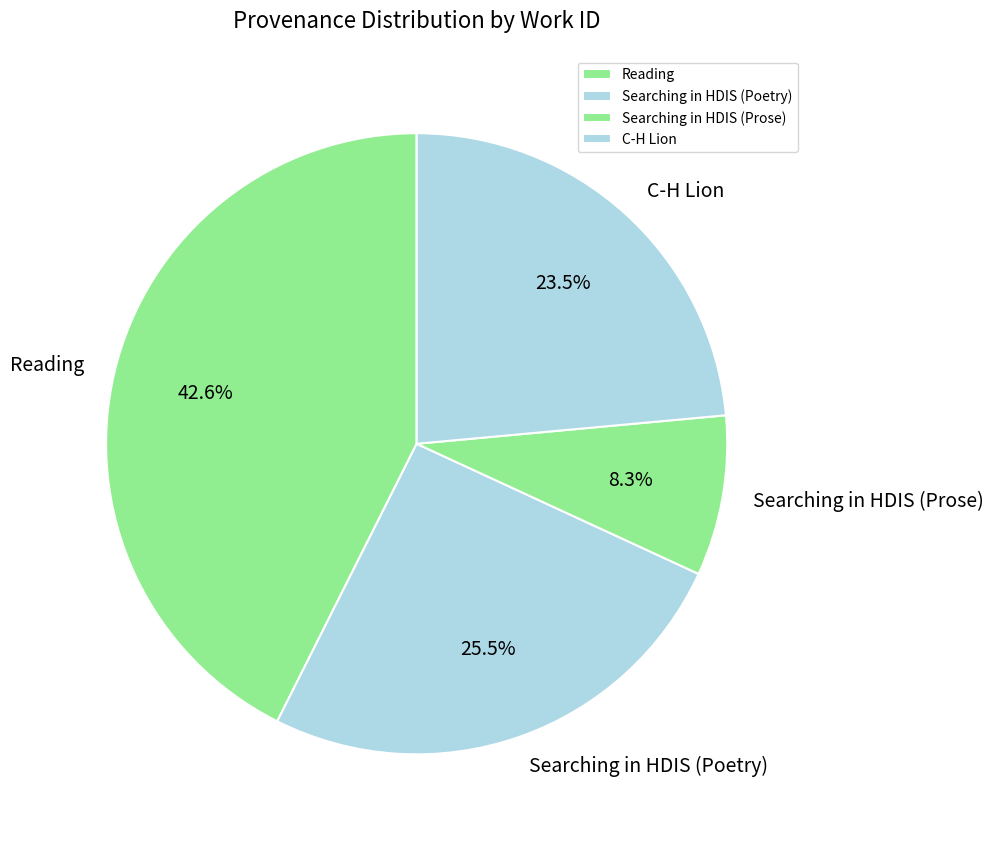

Rank the categories by value from lowest to highest.

Searching in HDIS (Prose), C-H Lion, Searching in HDIS (Poetry), Reading